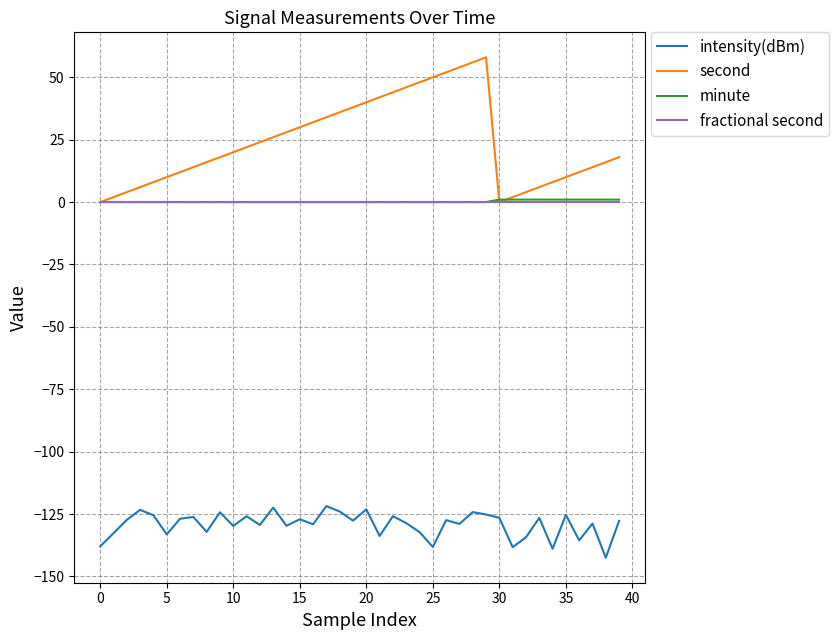

Which series has the widest spread of values?

second